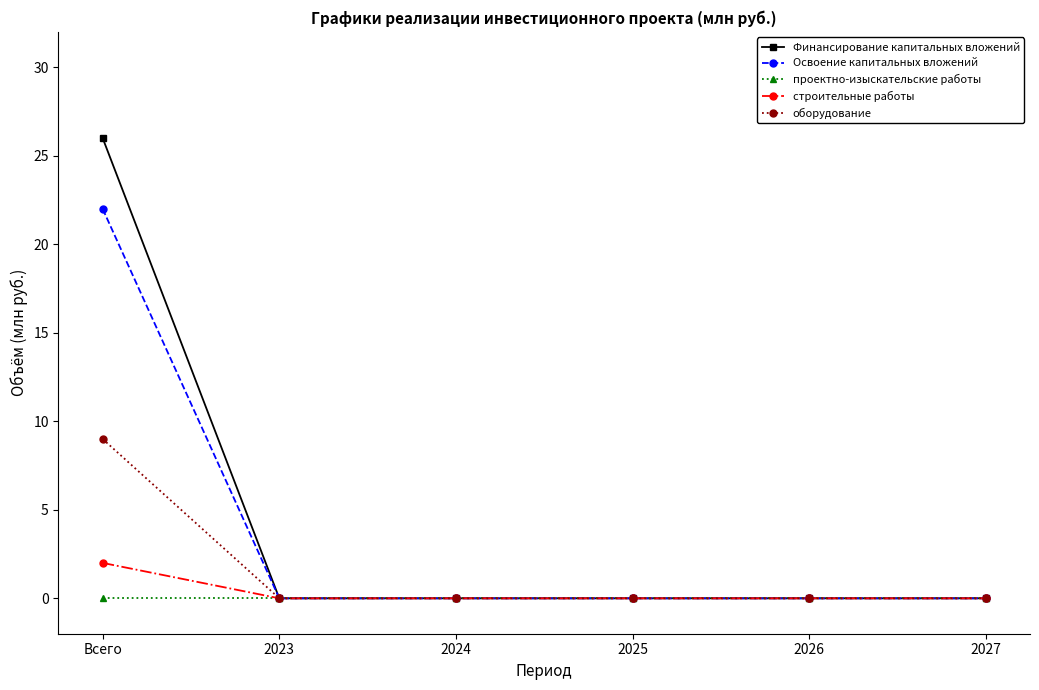

At which category is the sum across all series the highest?

Всего